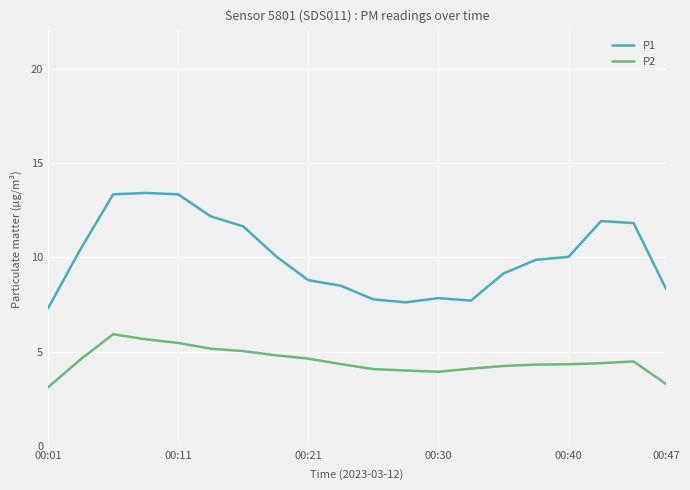

Which series has the largest range (max minus min)?

P1